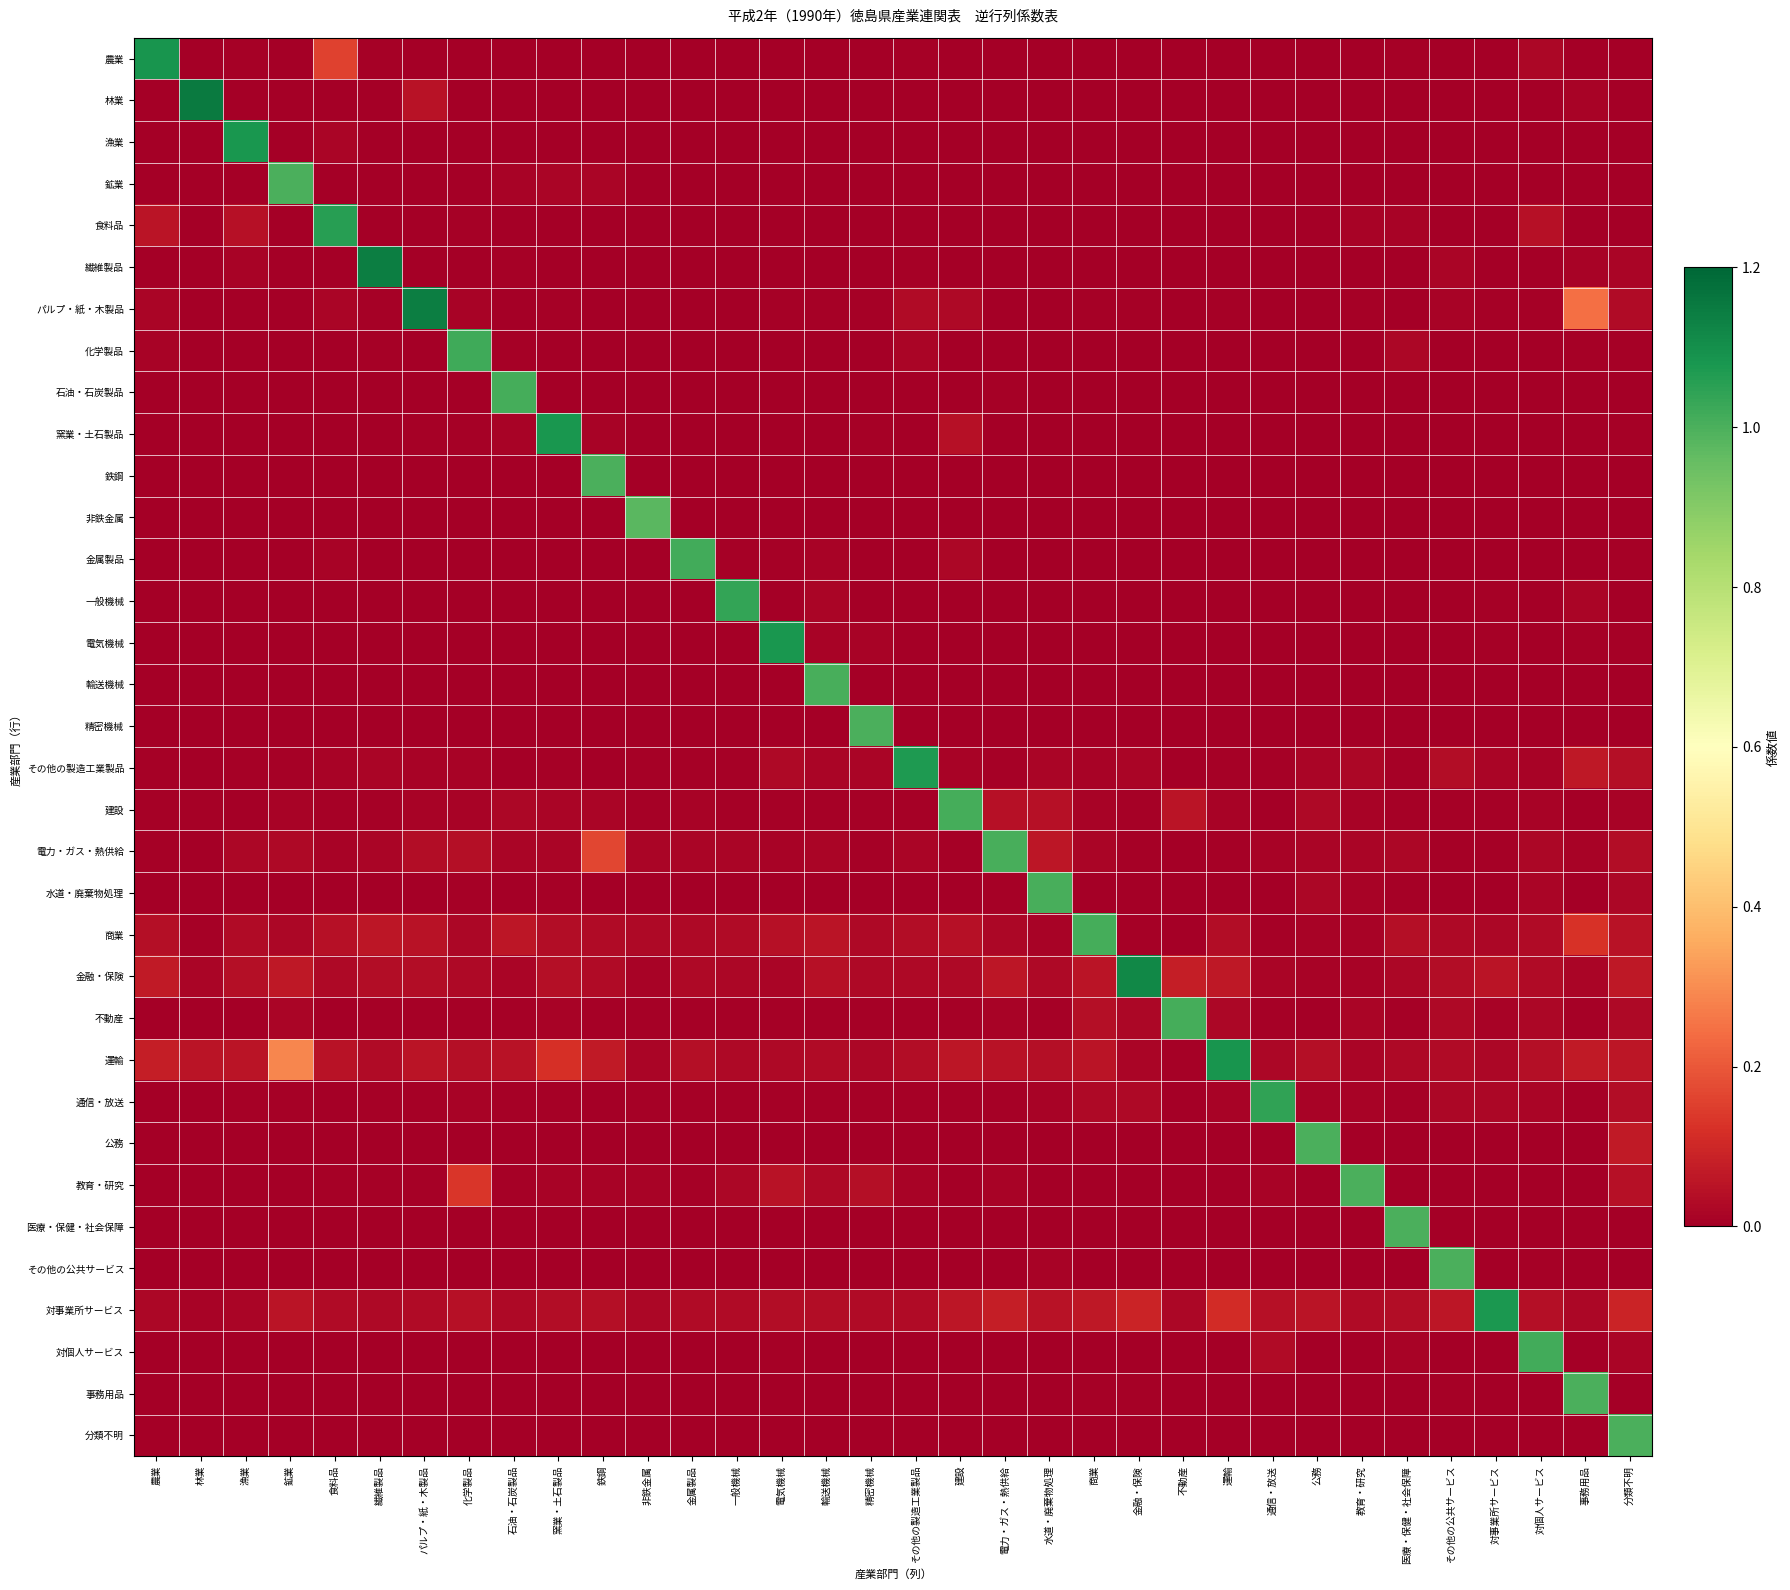

How many categories are shown in the chart?

34